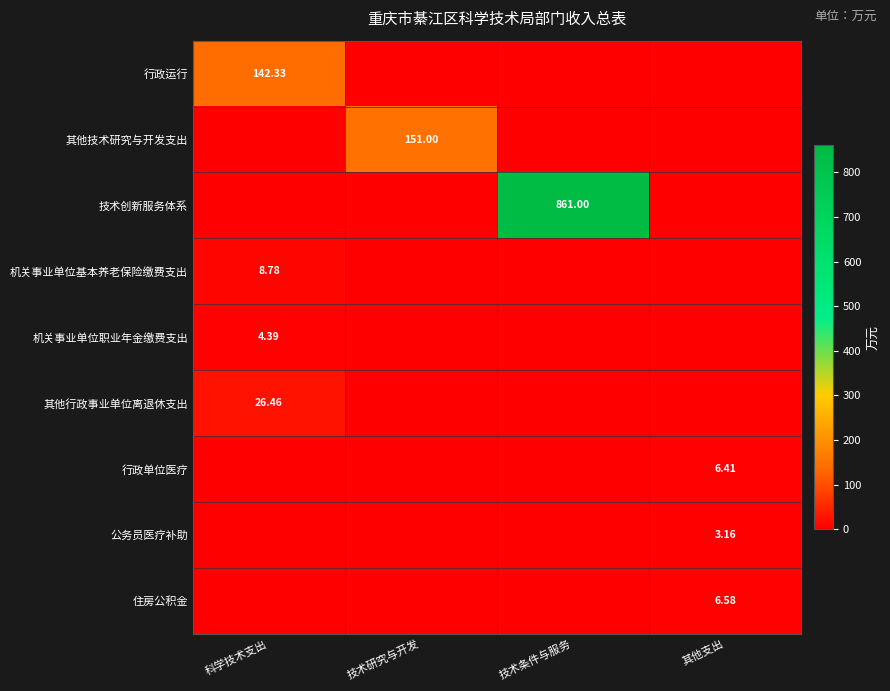

Which series has the largest total across all categories?

技术创新服务体系